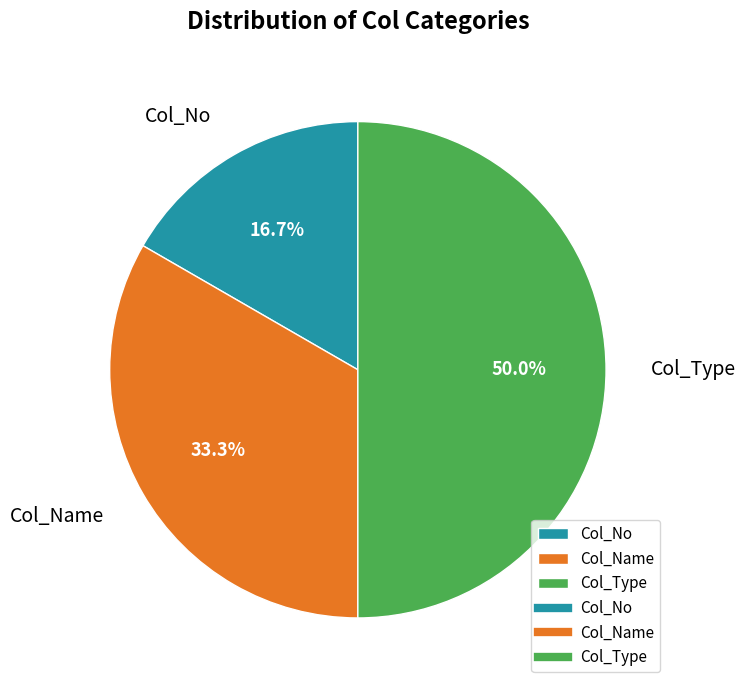

Combined, what portion of the pie is Col_Name and Col_Type?

83.3%